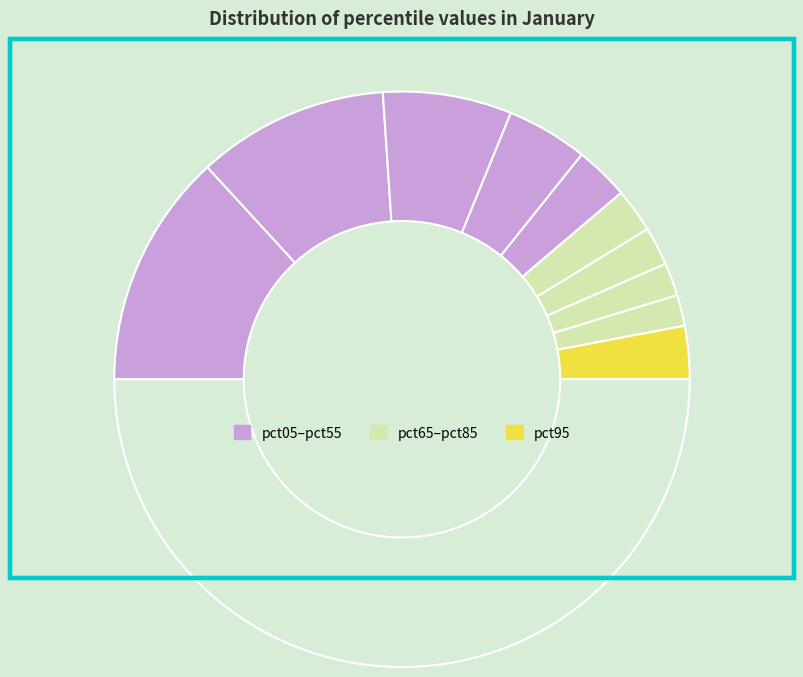

Does any single category account for the majority?

No